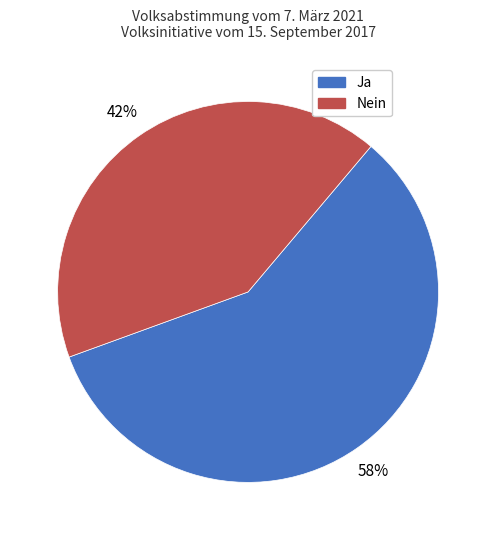

Which category has the biggest portion of the pie?

Ja